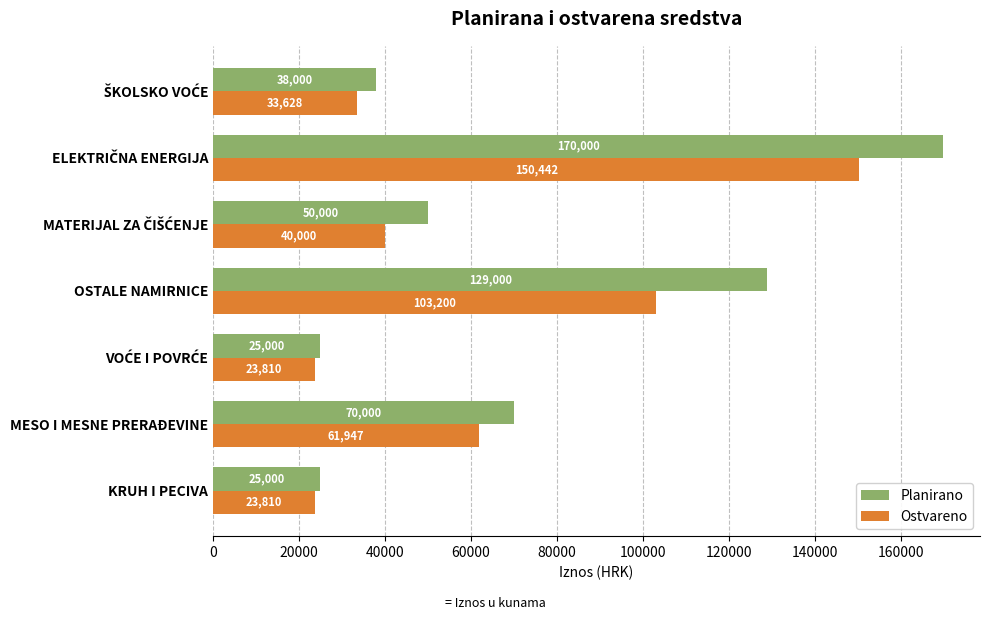

Where is Planirano nearest to the value 97500?

MESO I MESNE PRERAĐEVINE